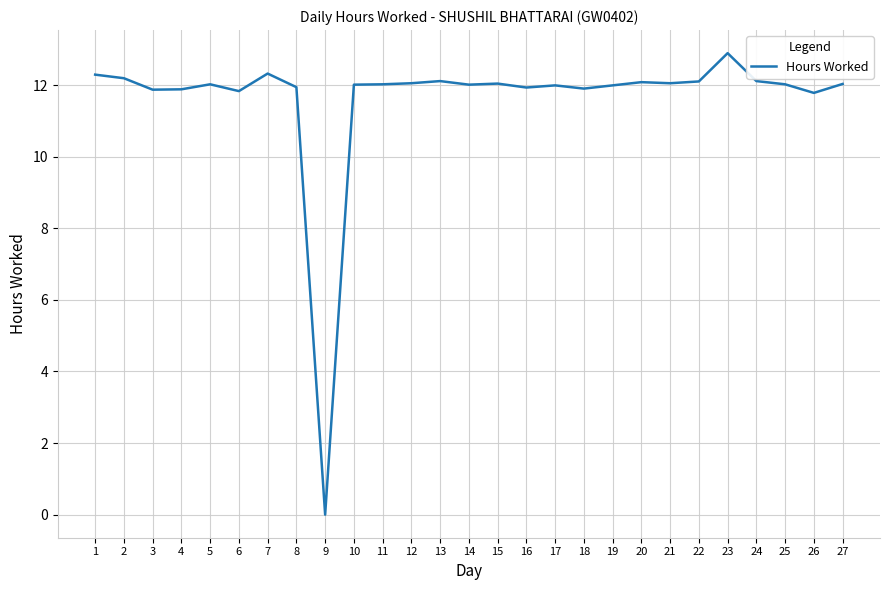

Where does the data first go above 12?

1